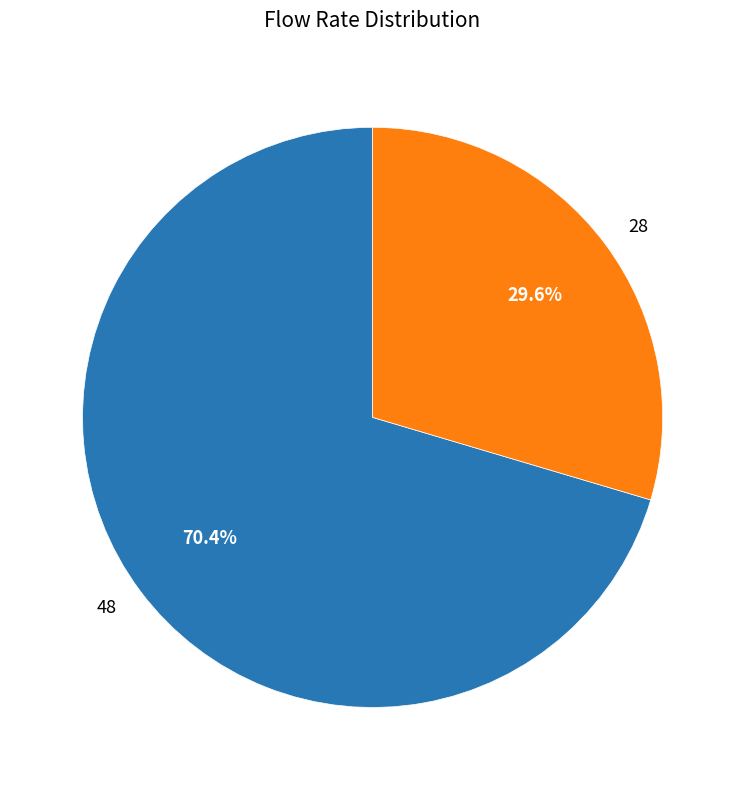

What is the largest slice in the pie chart?

48